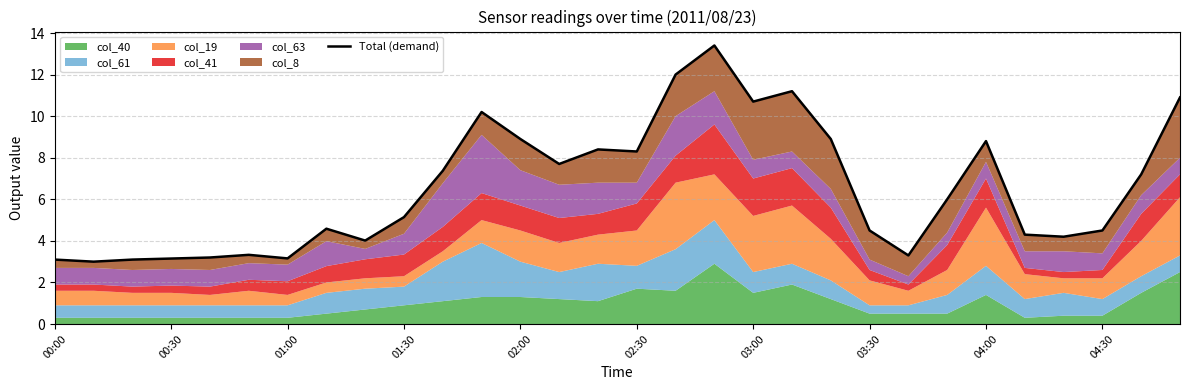

What is the sum of the values at 23 and 11?

16.2